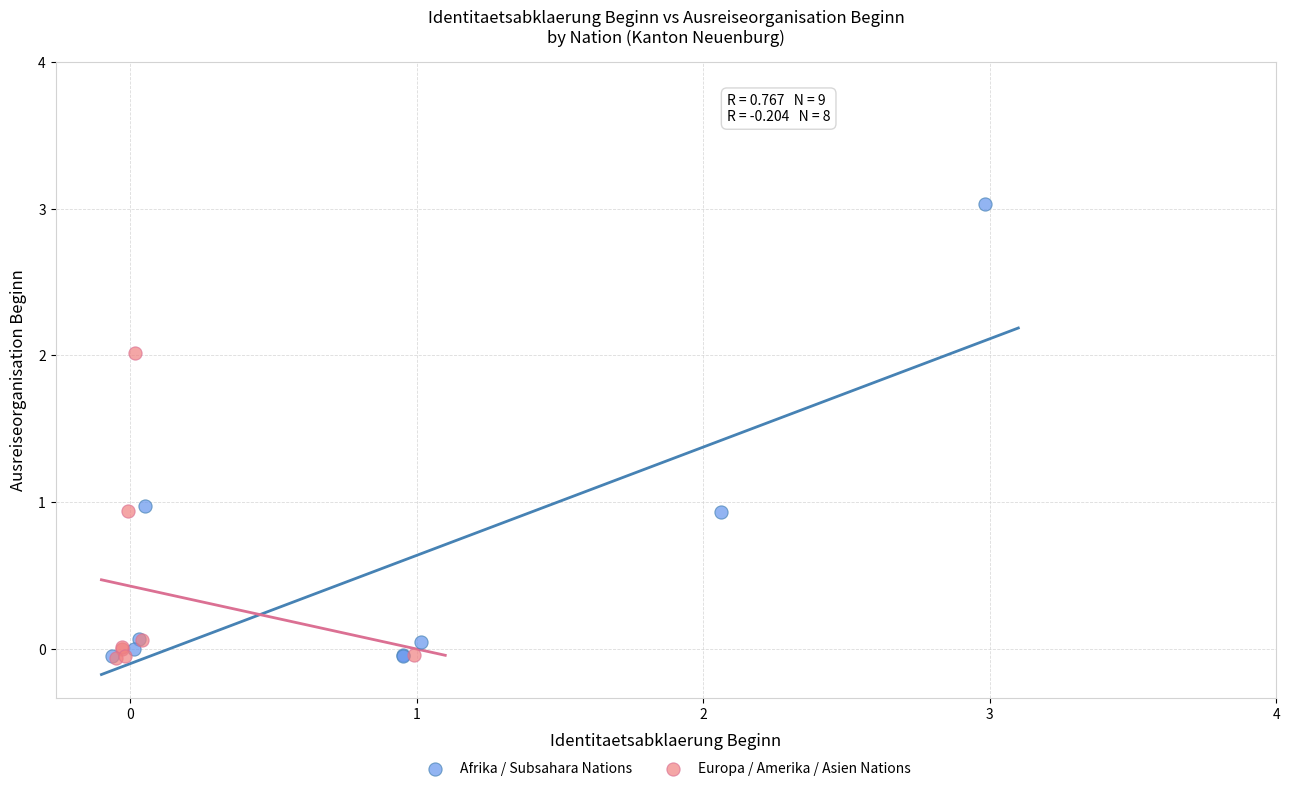

Which series has the widest spread of Y values?

Afrika / Subsahara Nations